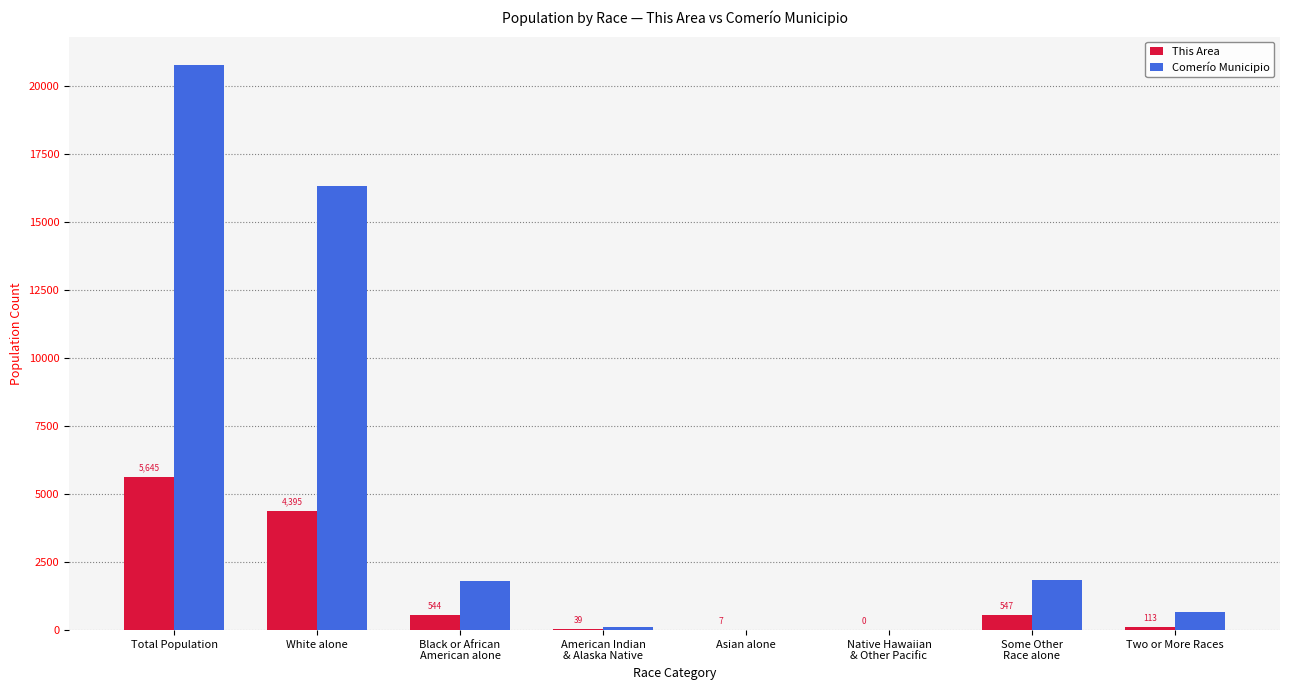

What is the sum of all Comerío Municipio values?

41556